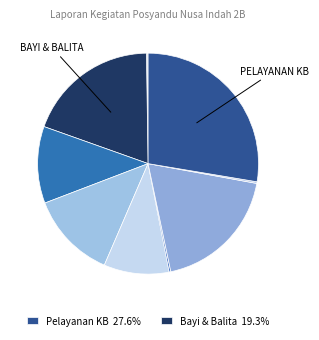

To the nearest percent, what is the average slice percentage?

11%